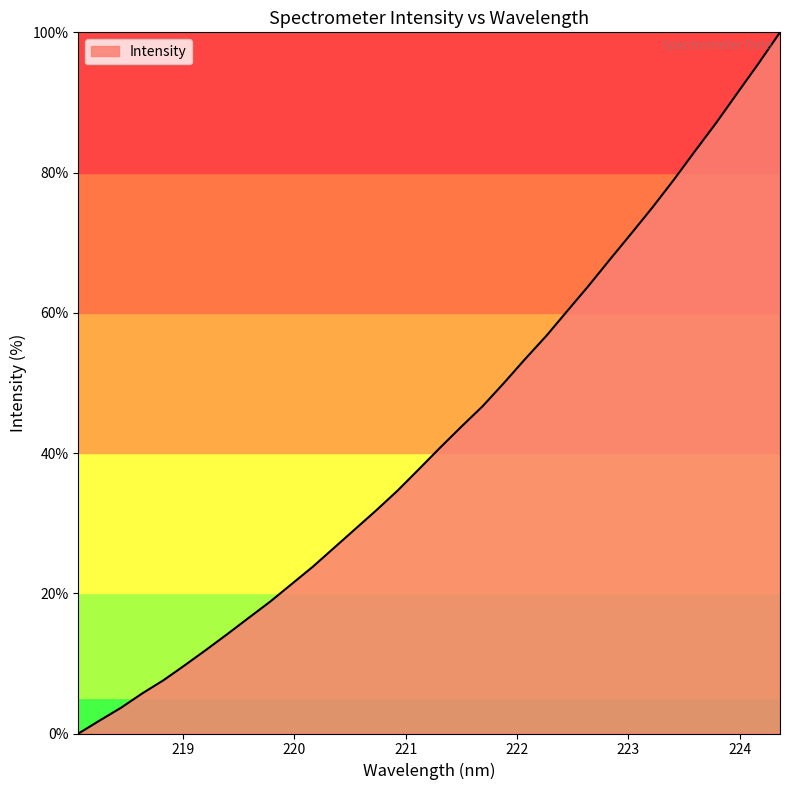

How many lines are shown in the chart?

1